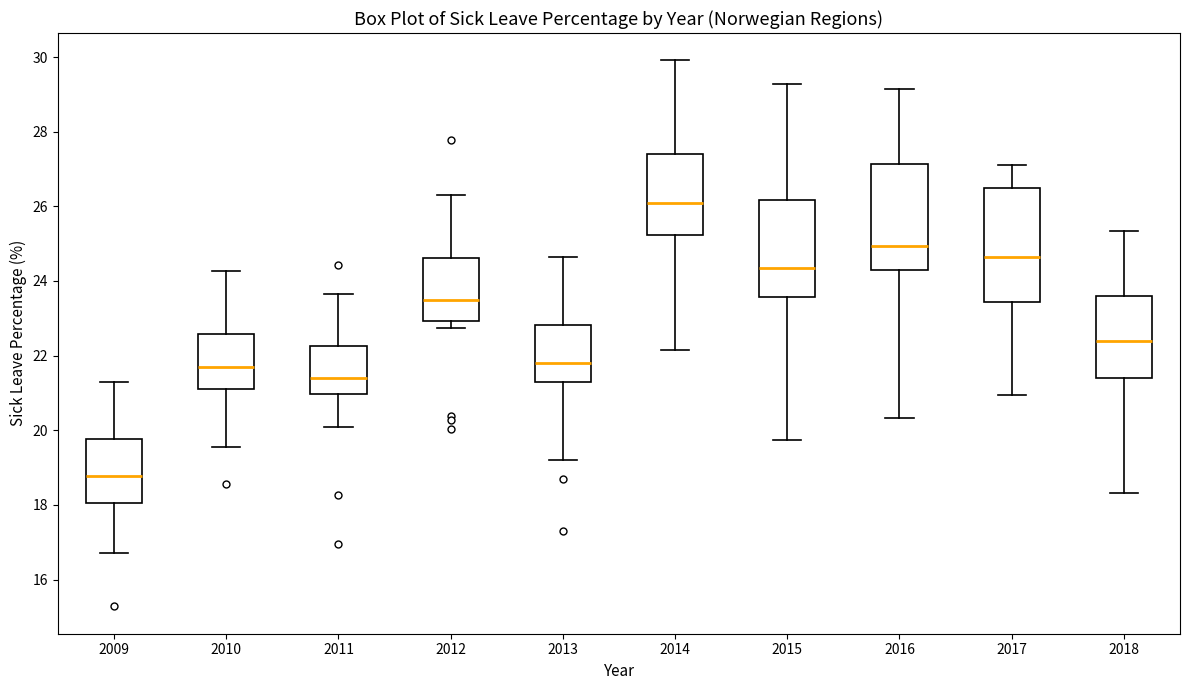

Reading left to right, transcribe this box plot: for each box, give where its median line is, the range the box spans, and where its two whiskers end, as read against the y-axis. The values are not printed on the chart, so give them approximately, as read against the axis.

2009: median 18.8, box 18.0 to 19.8, whiskers 16.8 to 21.2
2010: median 21.6, box 21.2 to 22.6, whiskers 19.6 to 24.2
2011: median 21.4, box 21.0 to 22.2, whiskers 20.0 to 23.6
2012: median 23.4, box 23.0 to 24.6, whiskers 22.8 to 26.2
2013: median 21.8, box 21.2 to 22.8, whiskers 19.2 to 24.6
2014: median 26.0, box 25.2 to 27.4, whiskers 22.2 to 30.0
2015: median 24.4, box 23.6 to 26.2, whiskers 19.8 to 29.2
2016: median 25.0, box 24.2 to 27.2, whiskers 20.4 to 29.2
2017: median 24.6, box 23.4 to 26.4, whiskers 21.0 to 27.0
2018: median 22.4, box 21.4 to 23.6, whiskers 18.4 to 25.4